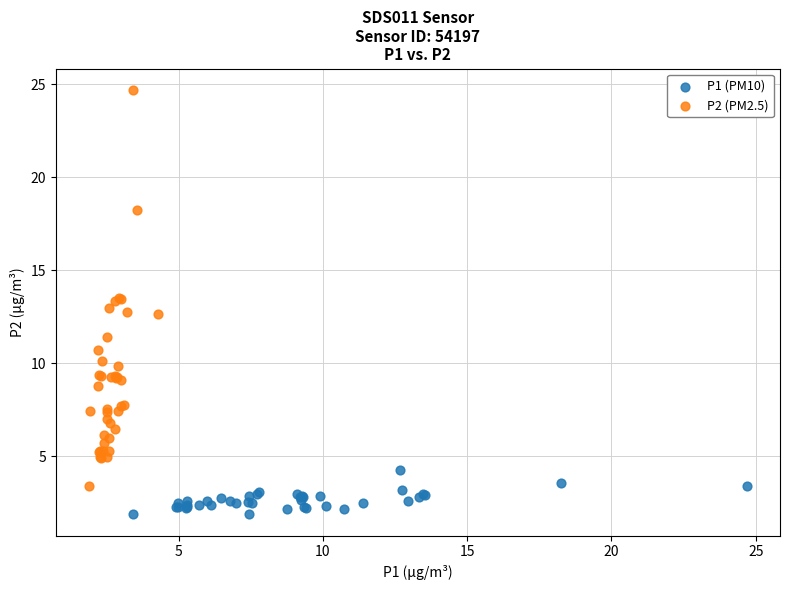

Which series contains the lowest Y value?

P1 (PM10)